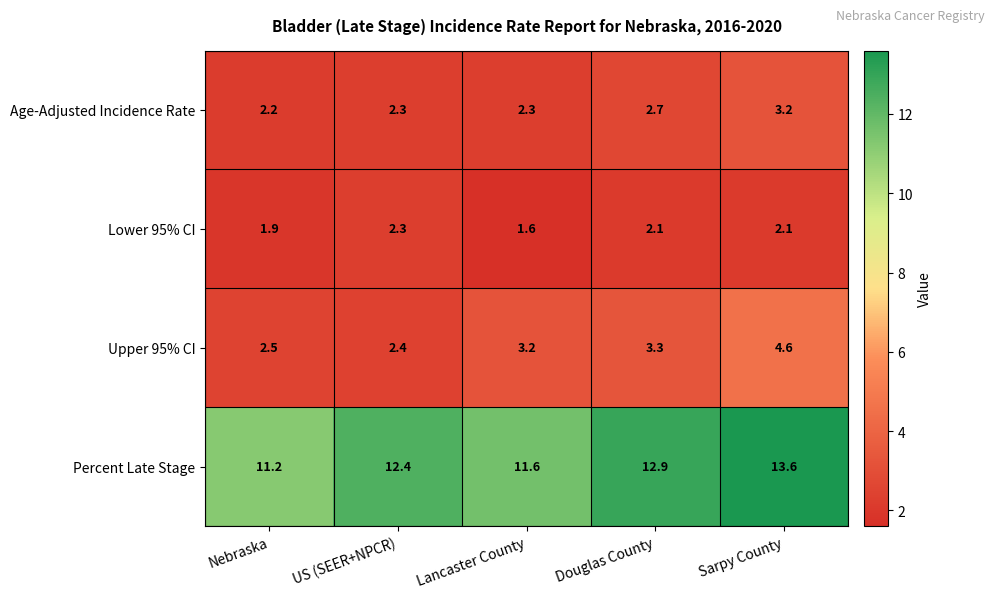

The value of Percent Late Stage at Douglas County is 12.9. True or false?

True